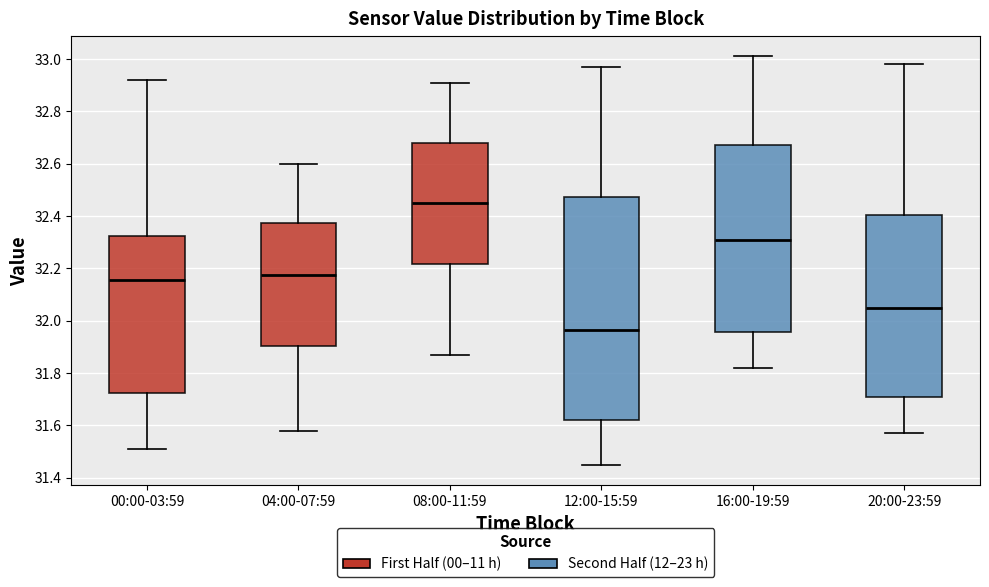

Reading left to right, transcribe this box plot: for each box, give where its median line is, the range the box spans, and where its two whiskers end, as read against the y-axis. The values are not printed on the chart, so give them approximately, as read against the axis.

00:00-03:59: median 32.16, box 31.72 to 32.32, whiskers 31.52 to 32.92
04:00-07:59: median 32.18, box 31.90 to 32.38, whiskers 31.58 to 32.60
08:00-11:59: median 32.46, box 32.22 to 32.68, whiskers 31.88 to 32.92
12:00-15:59: median 31.96, box 31.62 to 32.48, whiskers 31.46 to 32.98
16:00-19:59: median 32.32, box 31.96 to 32.68, whiskers 31.82 to 33.02
20:00-23:59: median 32.06, box 31.70 to 32.40, whiskers 31.58 to 32.98